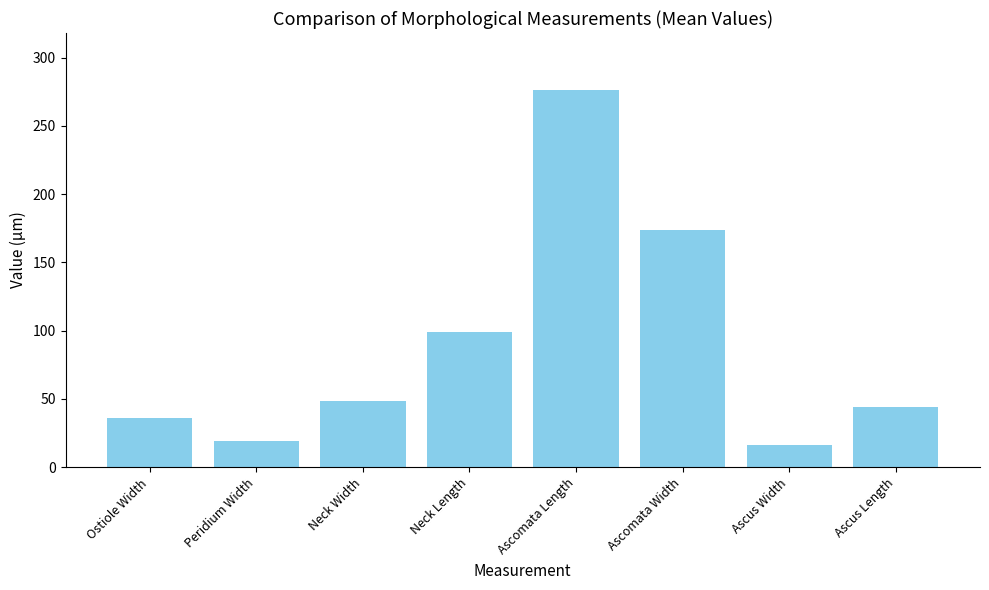

Rank the categories by value from lowest to highest.

Ascus Width, Peridium Width, Ostiole Width, Ascus Length, Neck Width, Neck Length, Ascomata Width, Ascomata Length